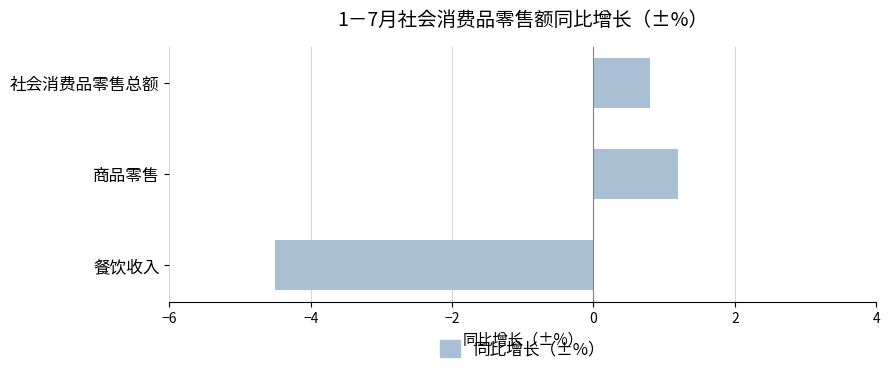

What is the label of the 3rd bar from the top?

餐饮收入